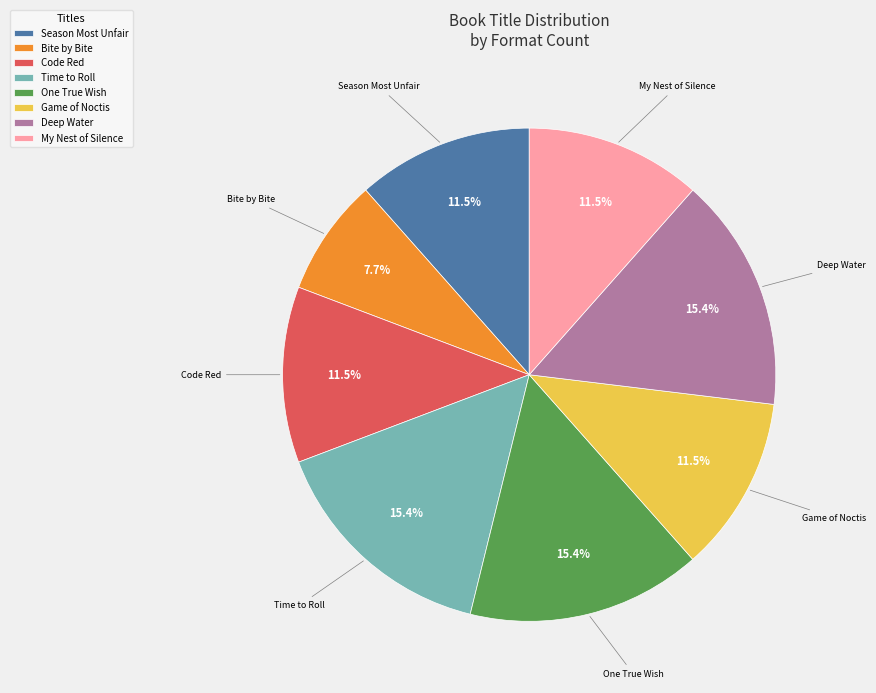

To the nearest percent, what is the combined percentage of My Nest of Silence and Game of Noctis?

23%